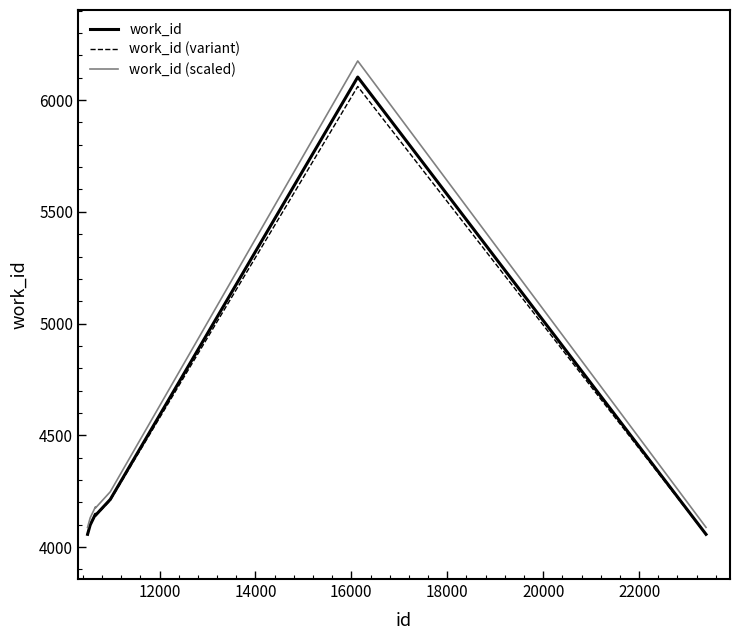

What is the lowest value of the work_id (variant) series?

4055.9